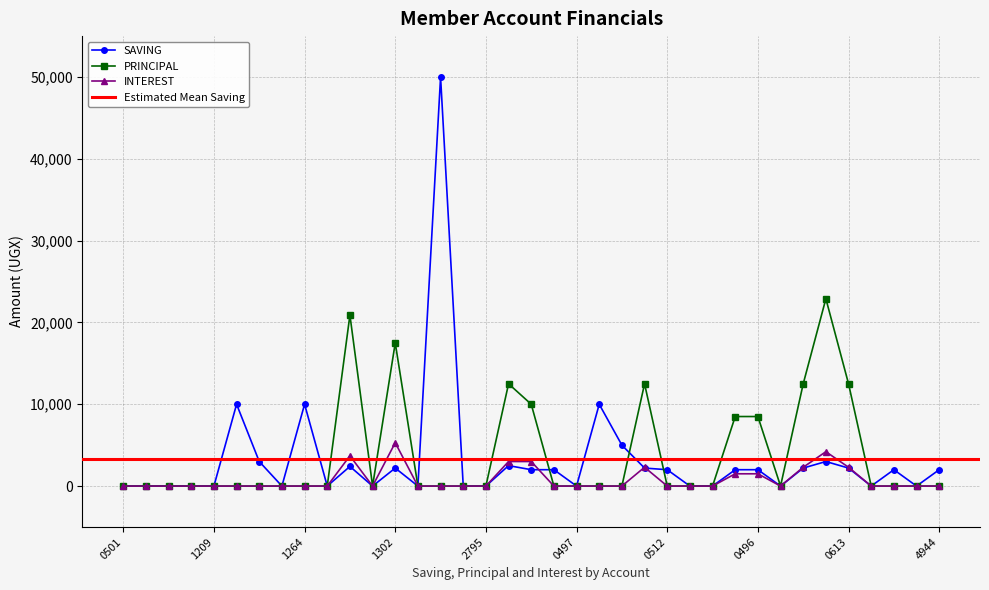

What is the maximum value for SAVING?

50000